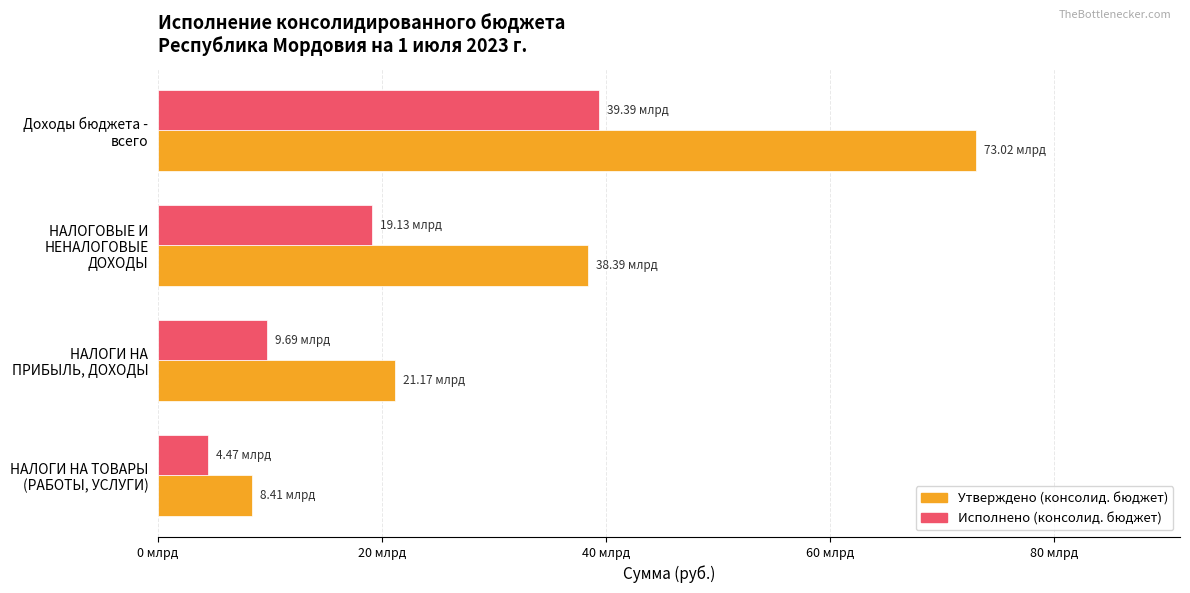

At which category is the sum across all series the highest?

Доходы бюджета - всего